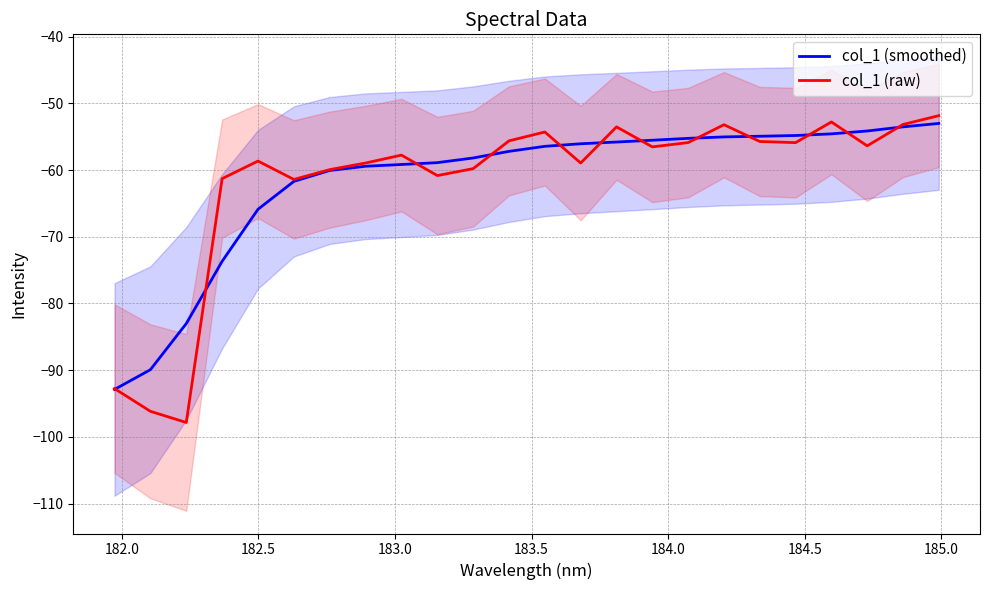

What is the lowest value of the col_1 (raw) series?

-97.8